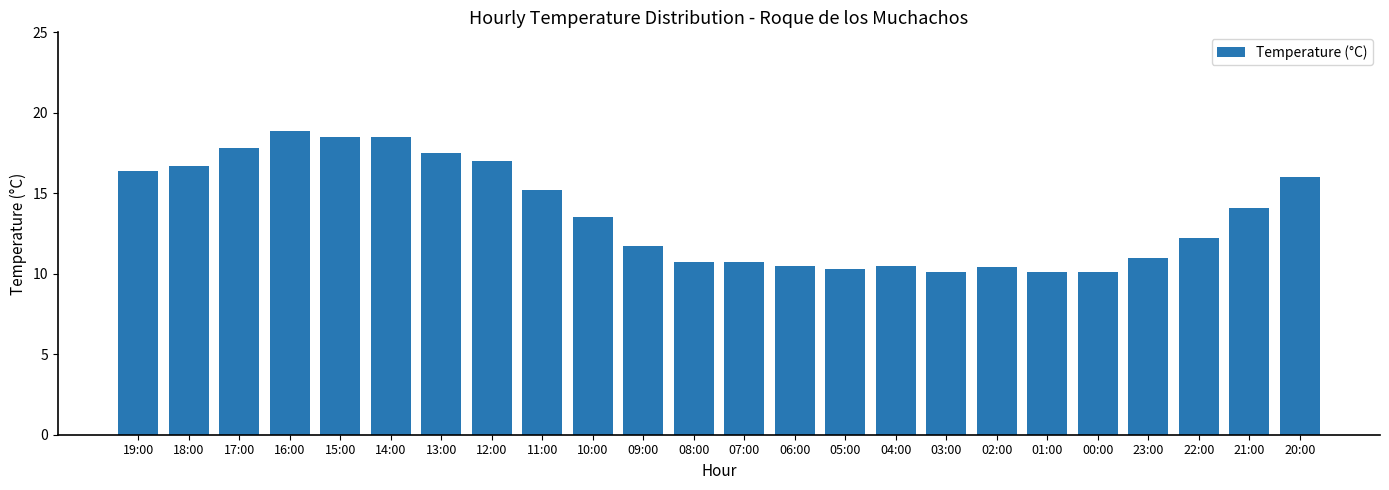

At which label is the value closest to 14?

21:00